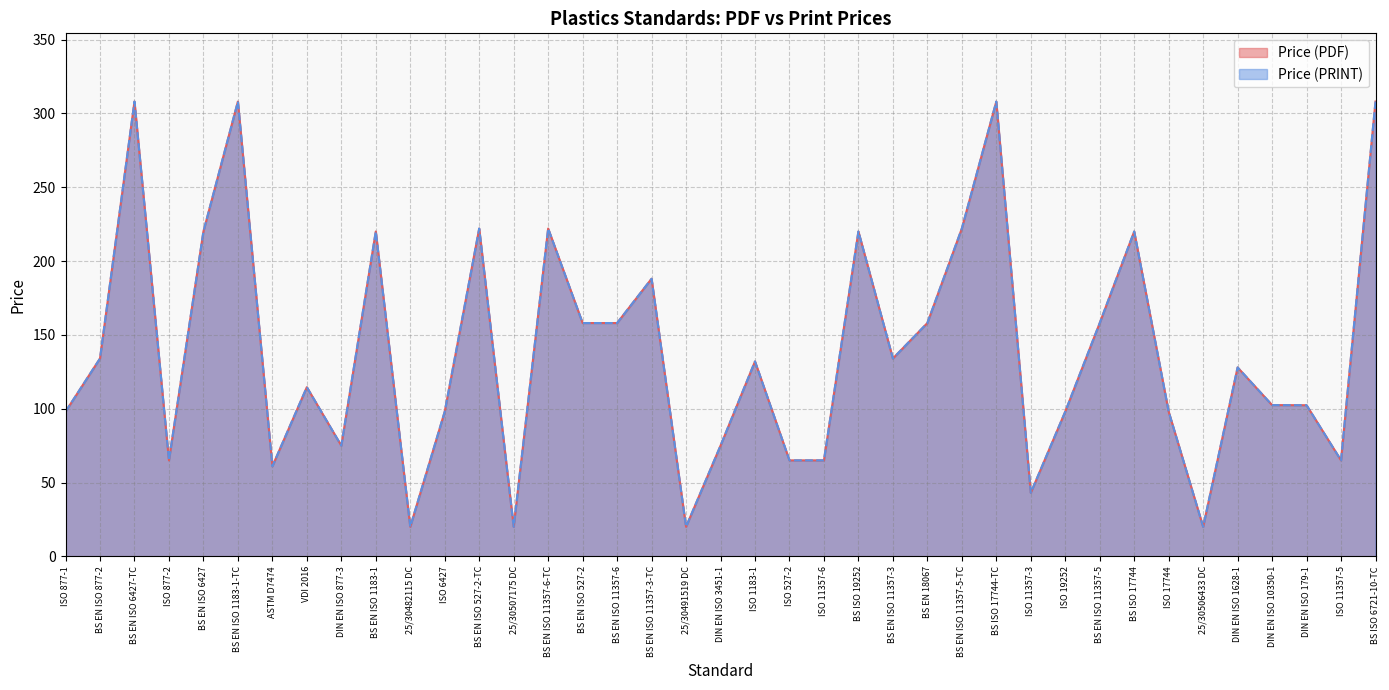

True or false: Price (PDF) has more than 0 points higher than both neighbors.

True